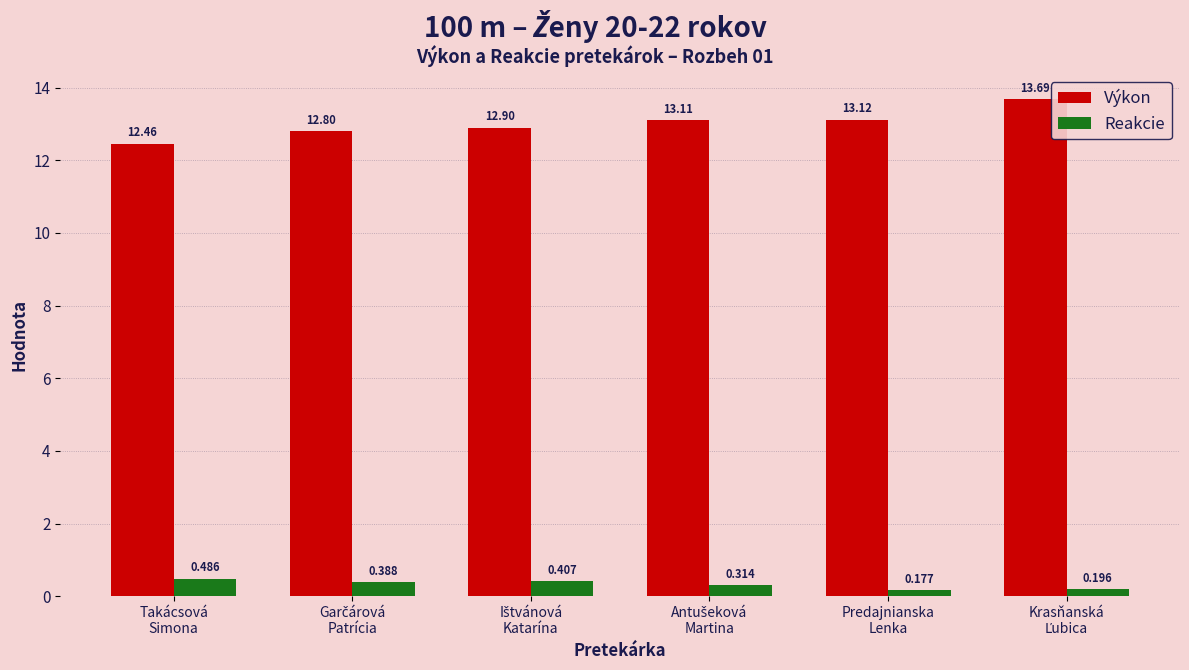

What is the greatest value displayed?

13.7